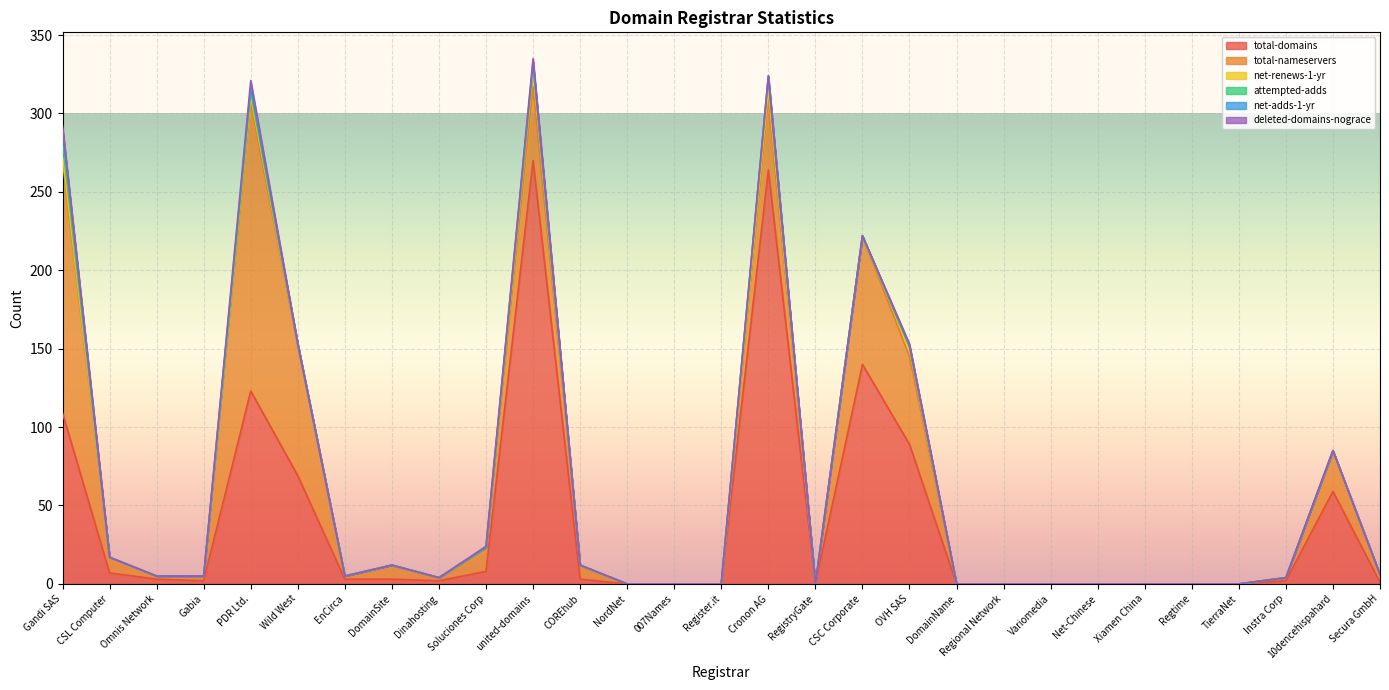

The value of deleted-domains-nograce at Gandi SAS is 2. True or false?

True